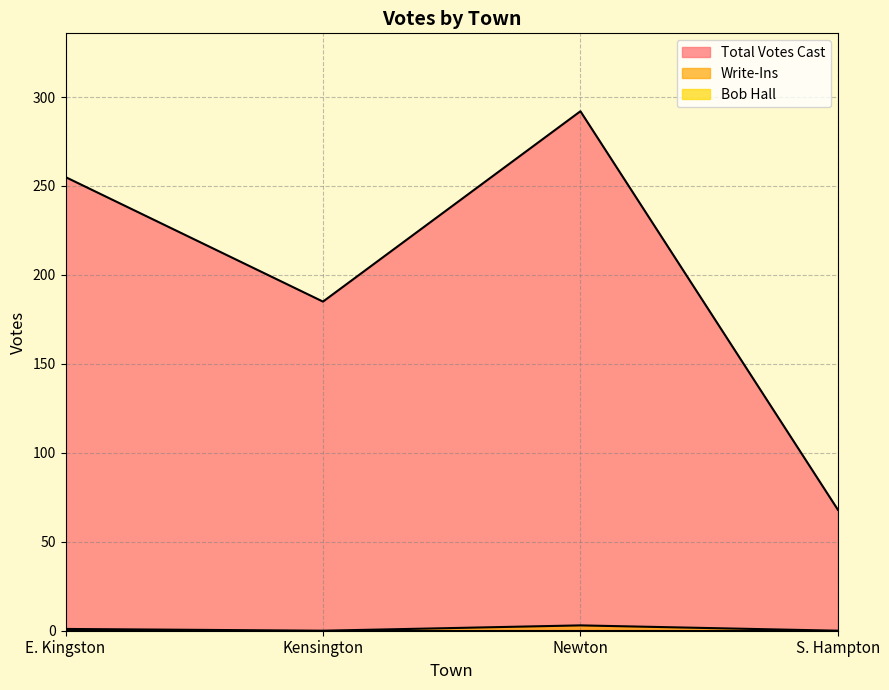

True or false: Total Votes Cast has more than 1 points higher than both neighbors.

False